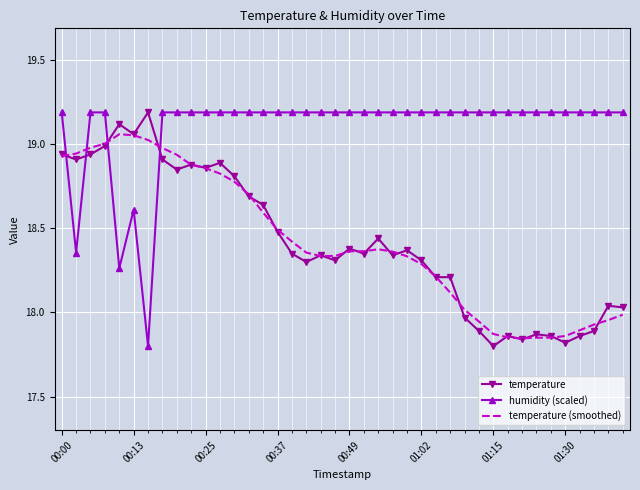

What is the sum of all temperature (smoothed) values?

736.8